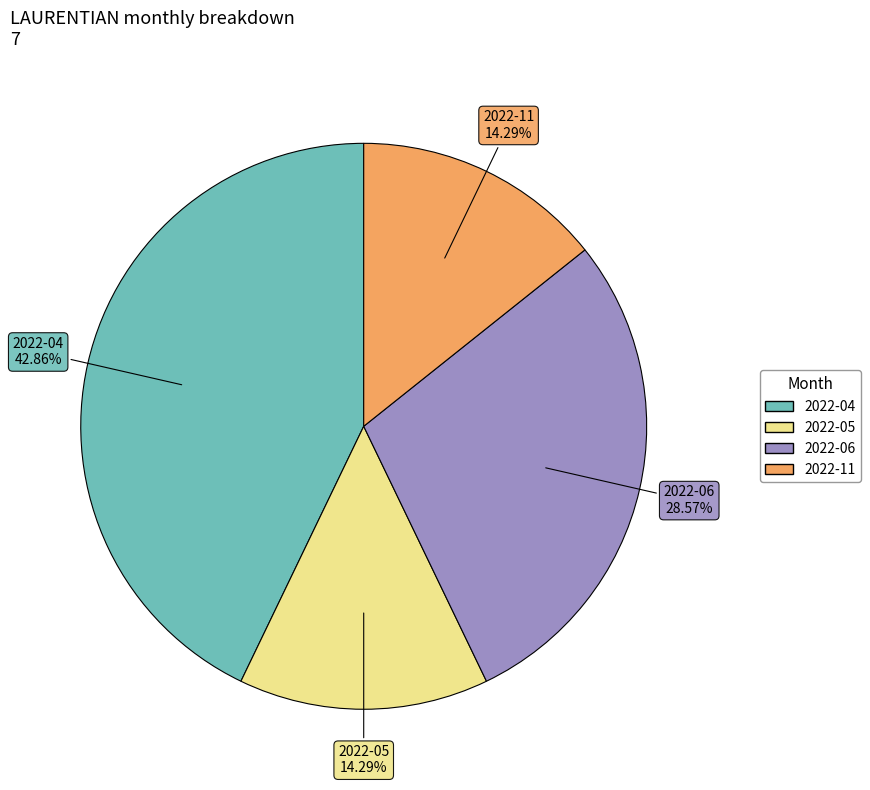

How many slices are in this pie chart?

4